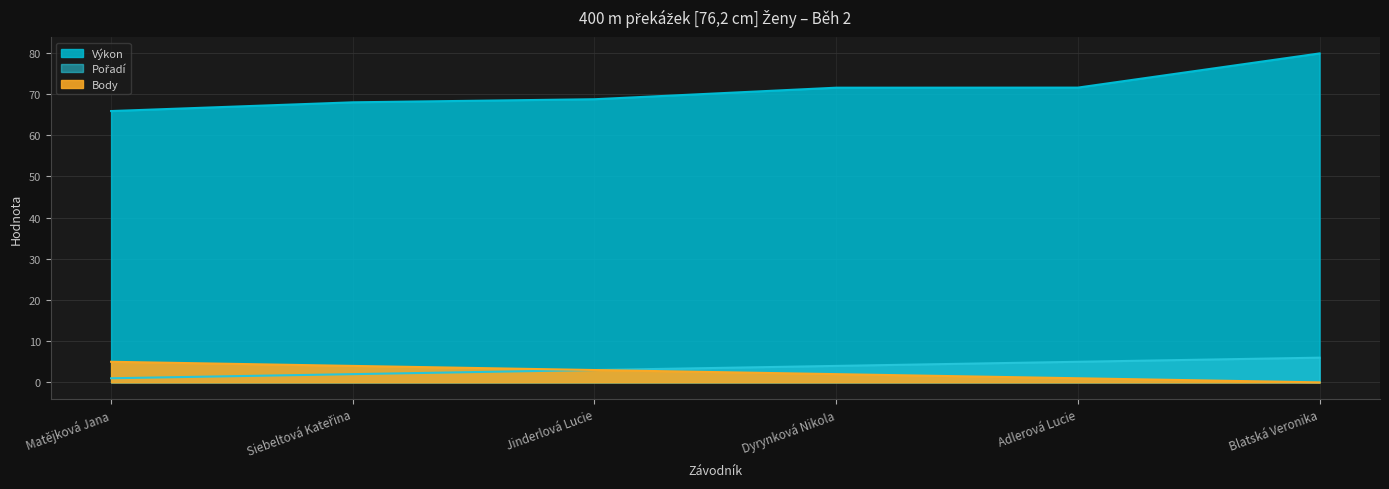

What is the spread (max minus min) of values at Siebeltová Kateřina?

66.0